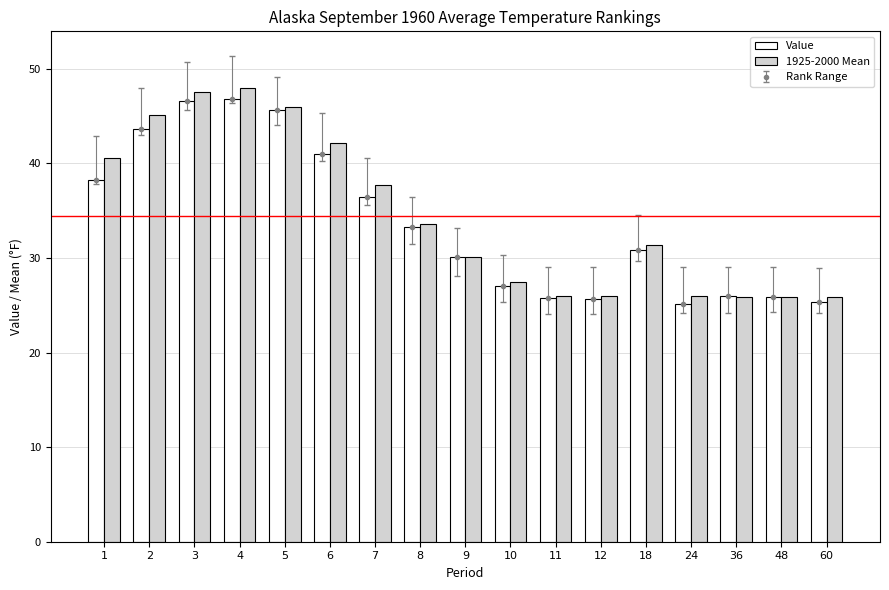

Rank the series by their average value, from lowest to highest.

Value, 1925-2000 Mean